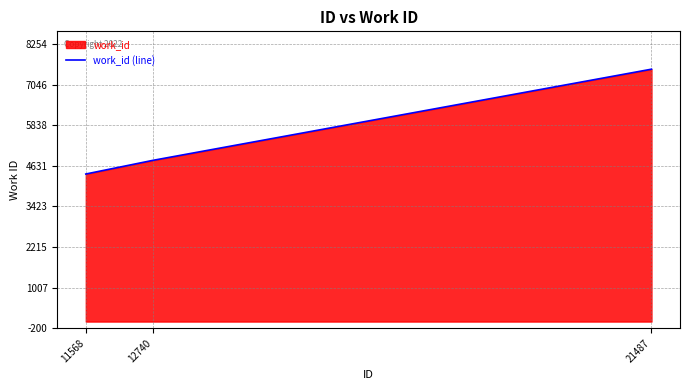

The value at 11568 is 1983. True or false?

False